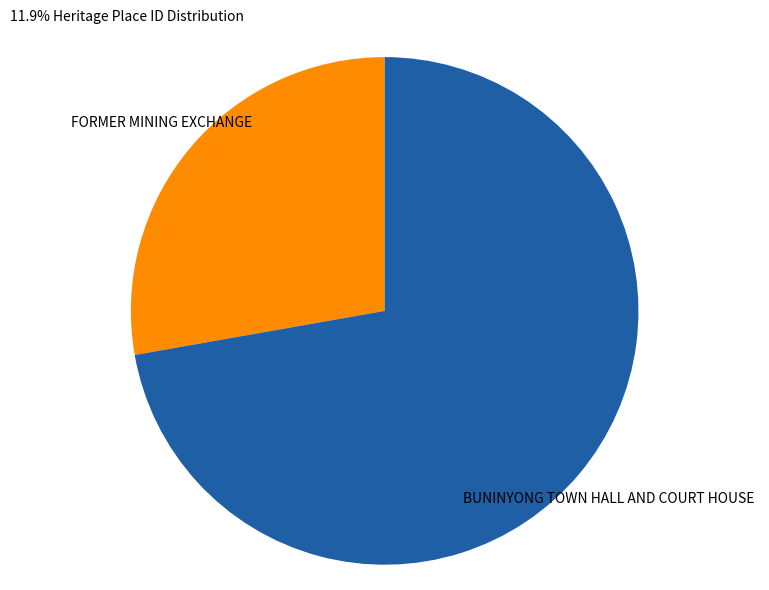

Is there any slice that represents more than half of the pie?

Yes